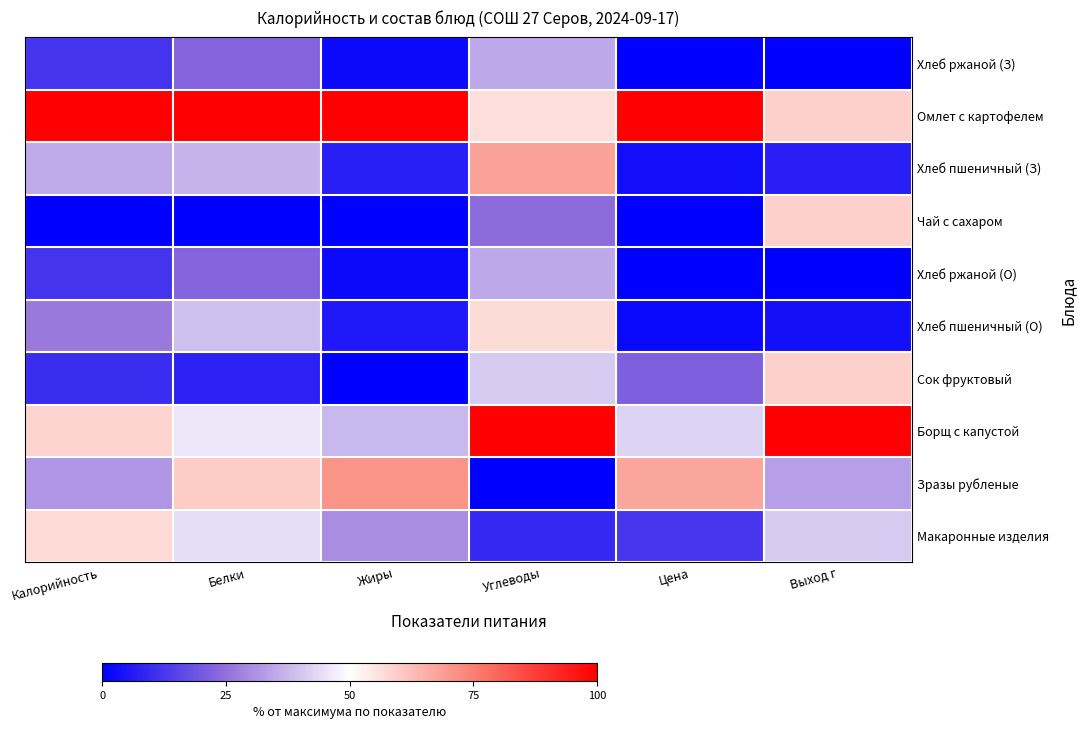

Which label corresponds to the smallest value in the chart?

Цена